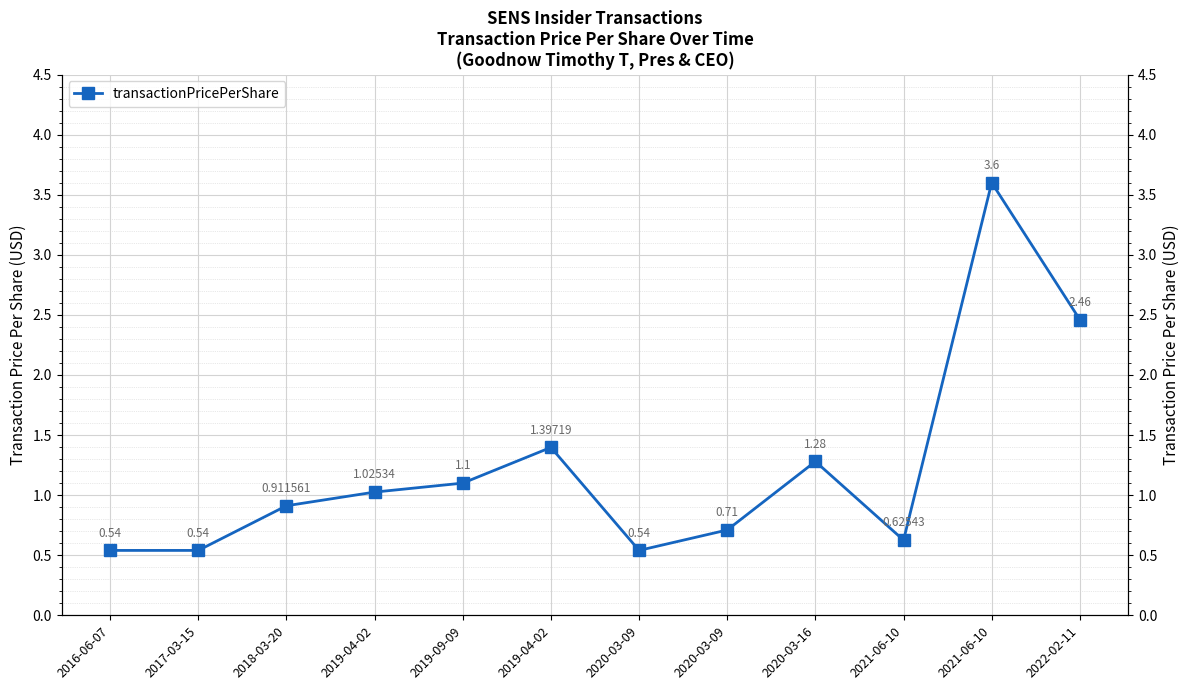

What is the sum of the values at 2019-09-09 and 2022-02-11?

3.6